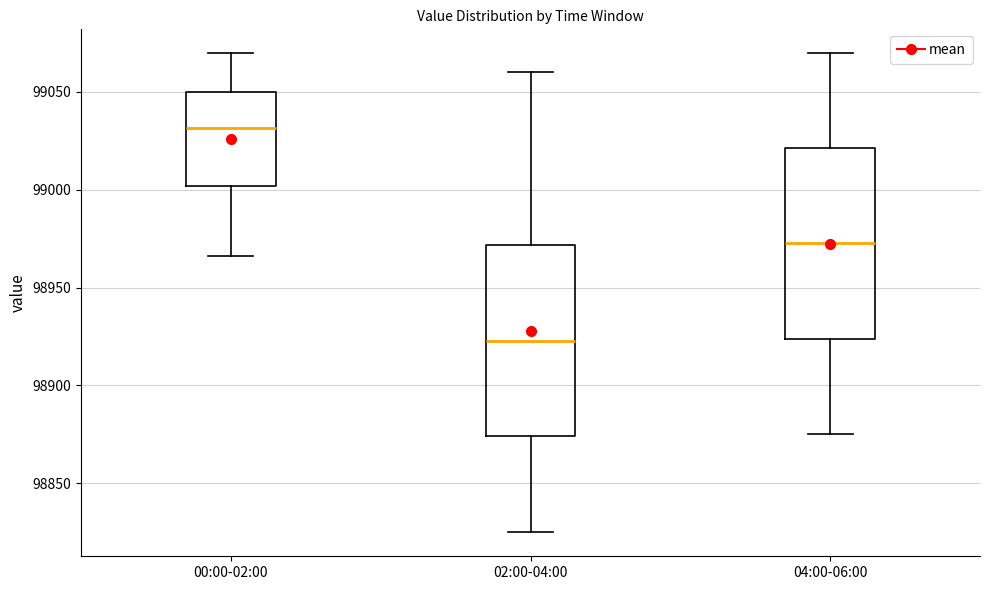

Reading left to right, transcribe this box plot: for each box, give where its median line is, the range the box spans, and where its two whiskers end, as read against the y-axis. The values are not printed on the chart, so give them approximately, as read against the axis.

00:00-02:00: median 99030, box 99000 to 99050, whiskers 98965 to 99070
02:00-04:00: median 98925, box 98875 to 98970, whiskers 98825 to 99060
04:00-06:00: median 98975, box 98925 to 99020, whiskers 98875 to 99070